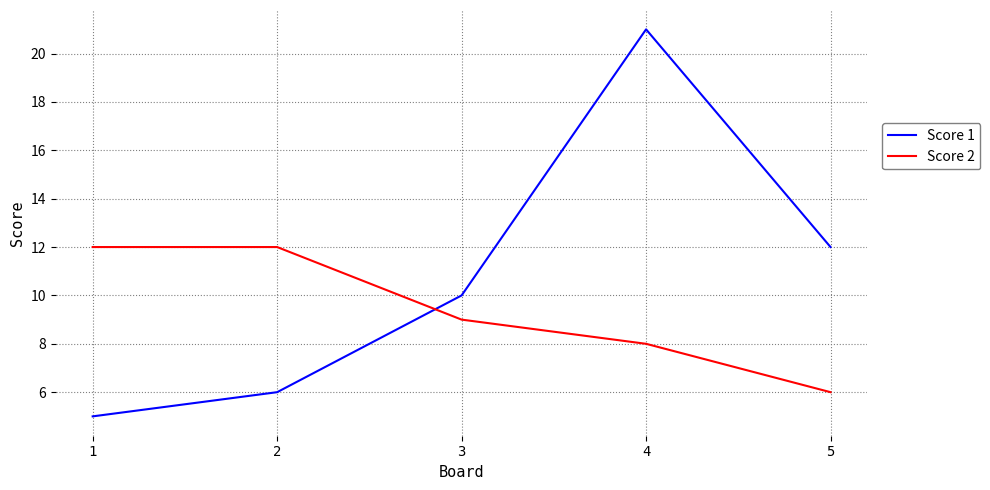

At which label is Score 1 closest to 13?

5